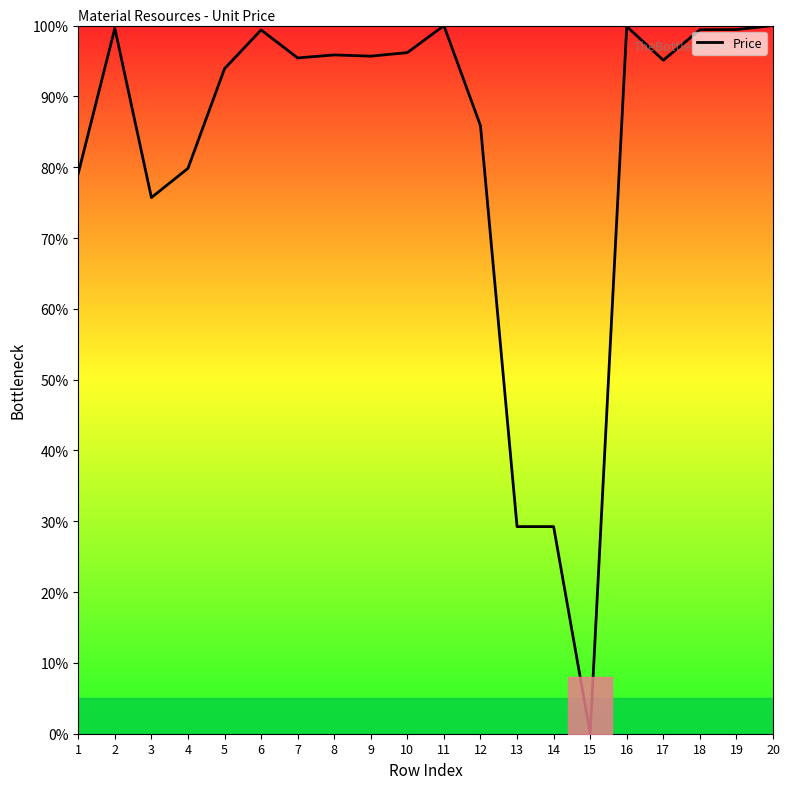

At which category does the data reach its first local valley?

3